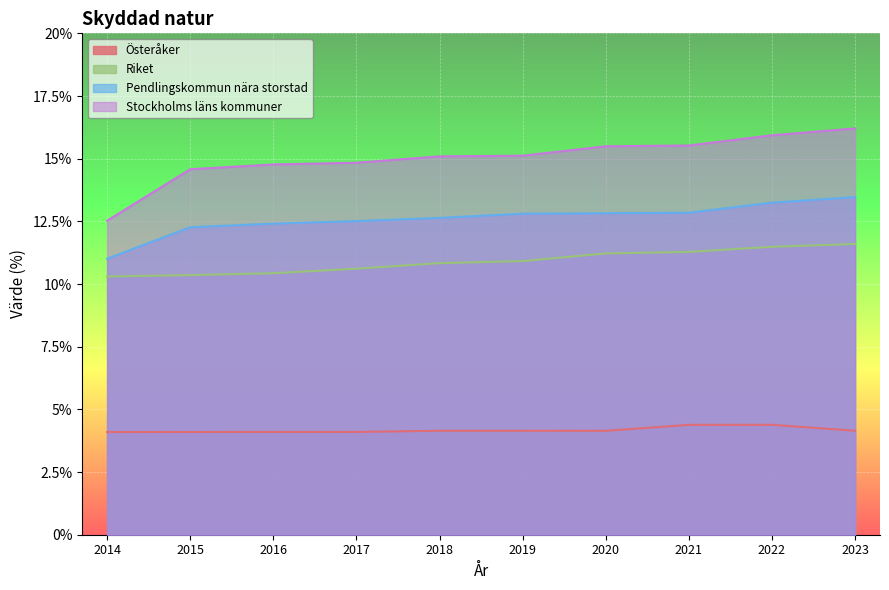

Rank the series at 2015 from lowest to highest value.

Österåker, Riket, Pendlingskommun nära storstad, Stockholms läns kommuner